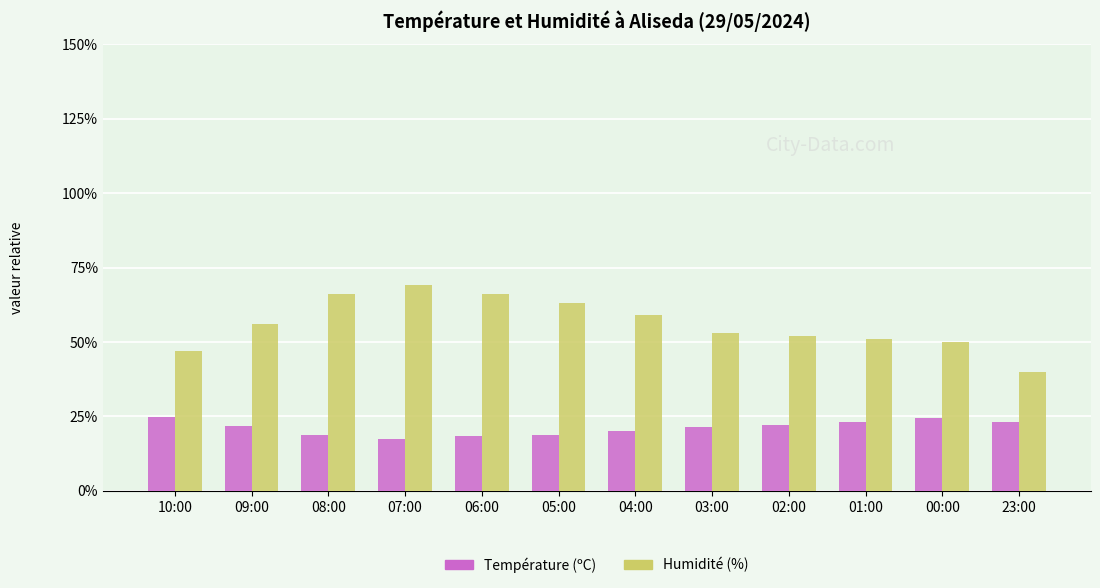

What is the greatest value displayed?

69.0